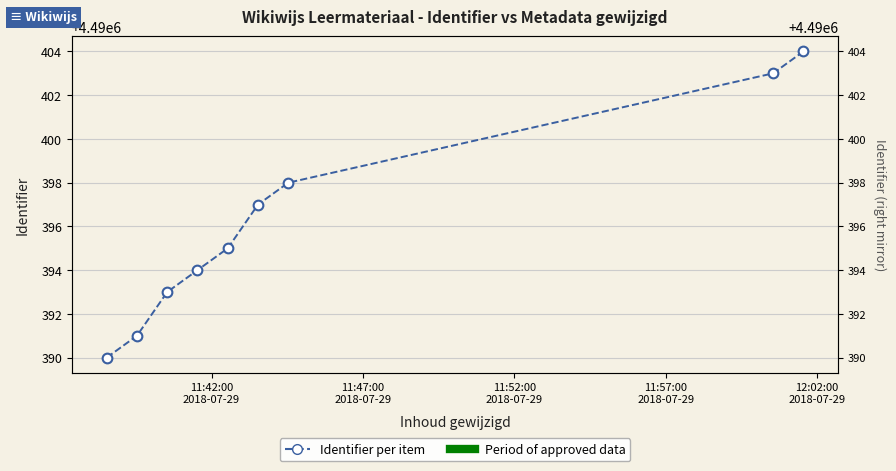

Reading right to left, what are all the values shown in this chart?

4490404	4490403	4490398	4490397	4490395	4490394	4490393	4490391	4490390